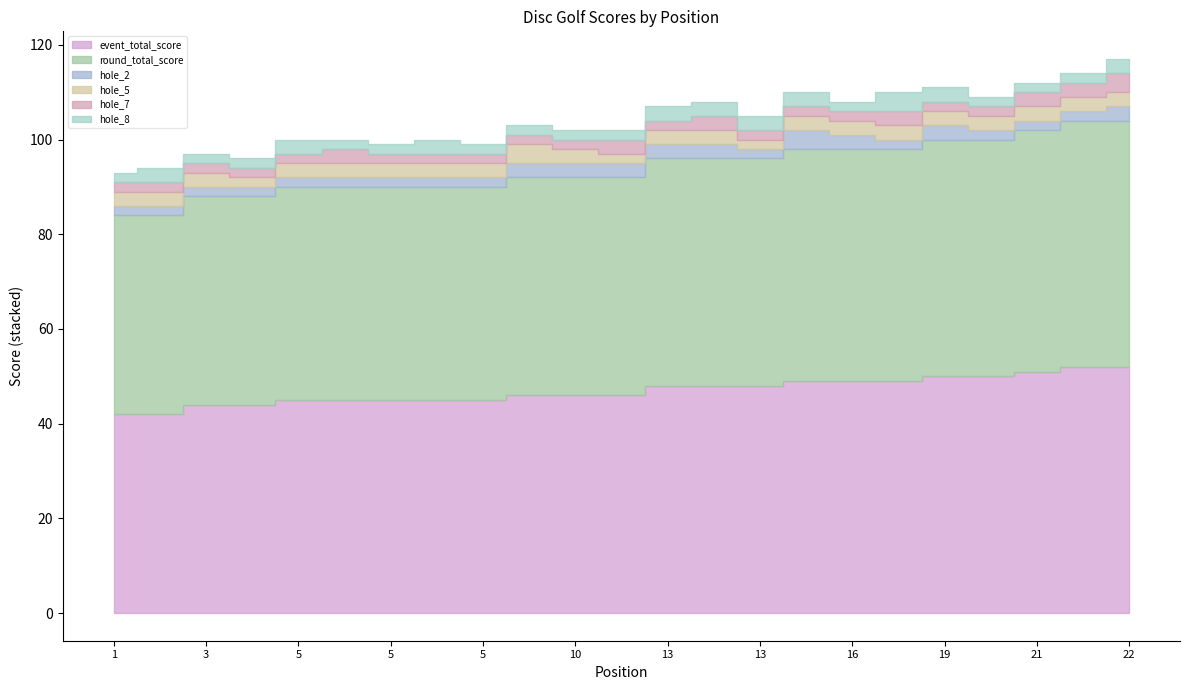

What is the highest value of the round_total_score series?

52